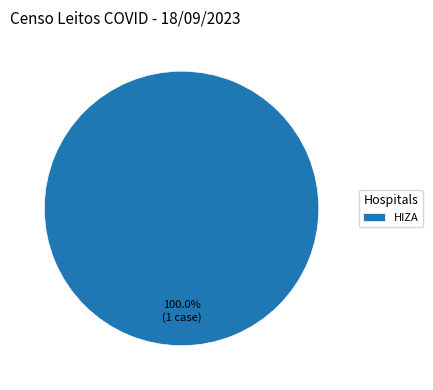

Is there any slice that represents more than half of the pie?

Yes